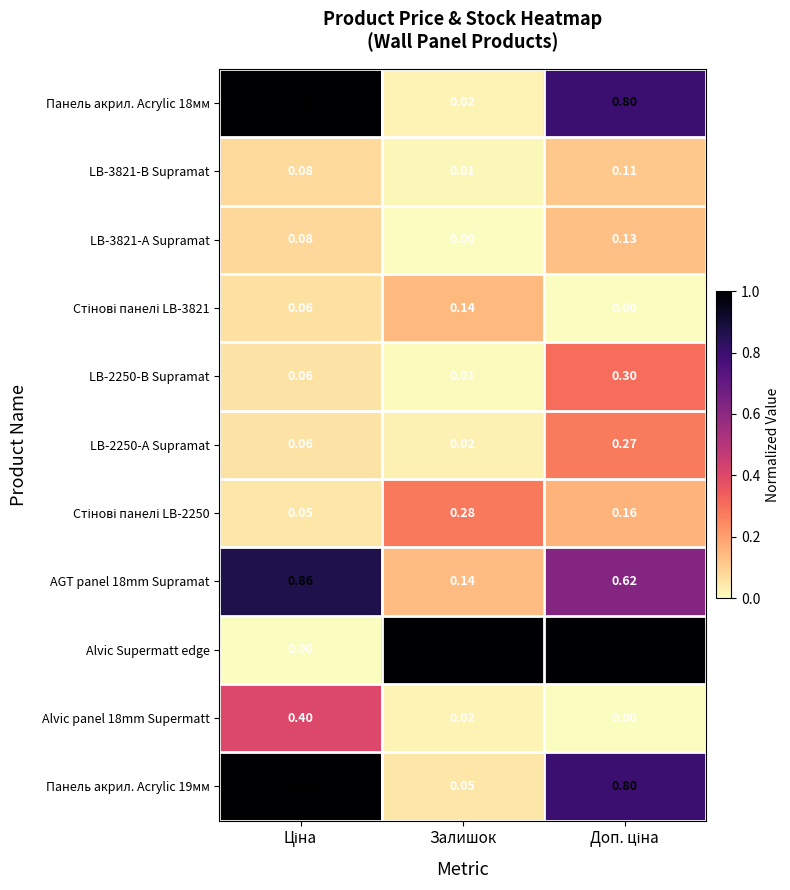

Where is Панель акрил. Acrylic 19мм nearest to the value 0?

Залишок